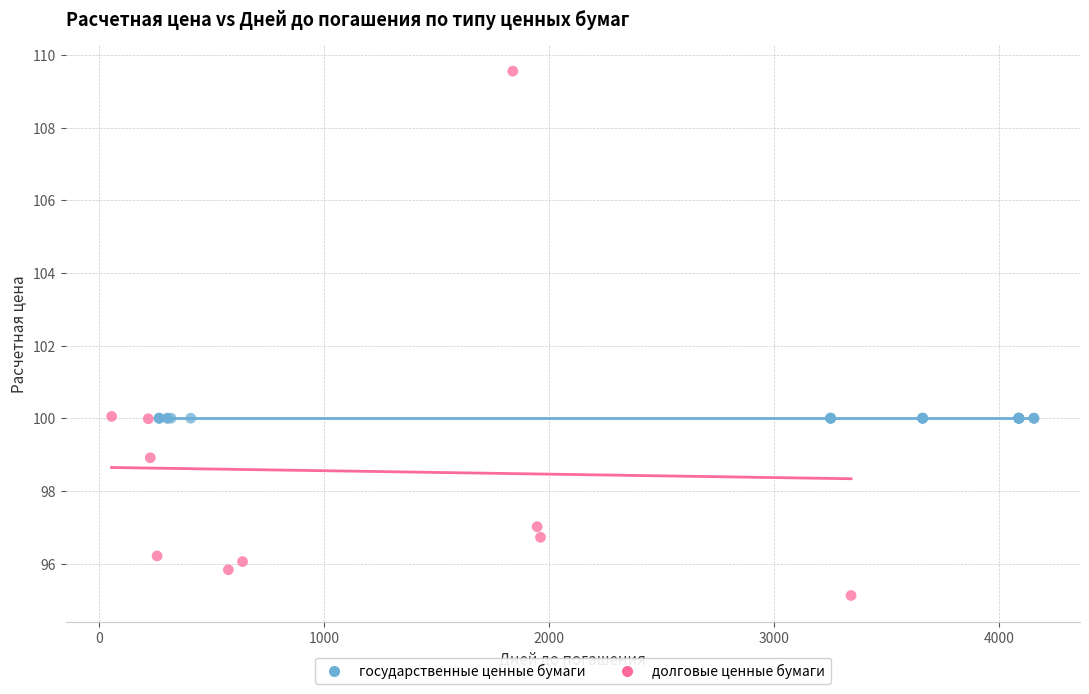

Which series reaches the maximum Y coordinate?

долговые ценные бумаги